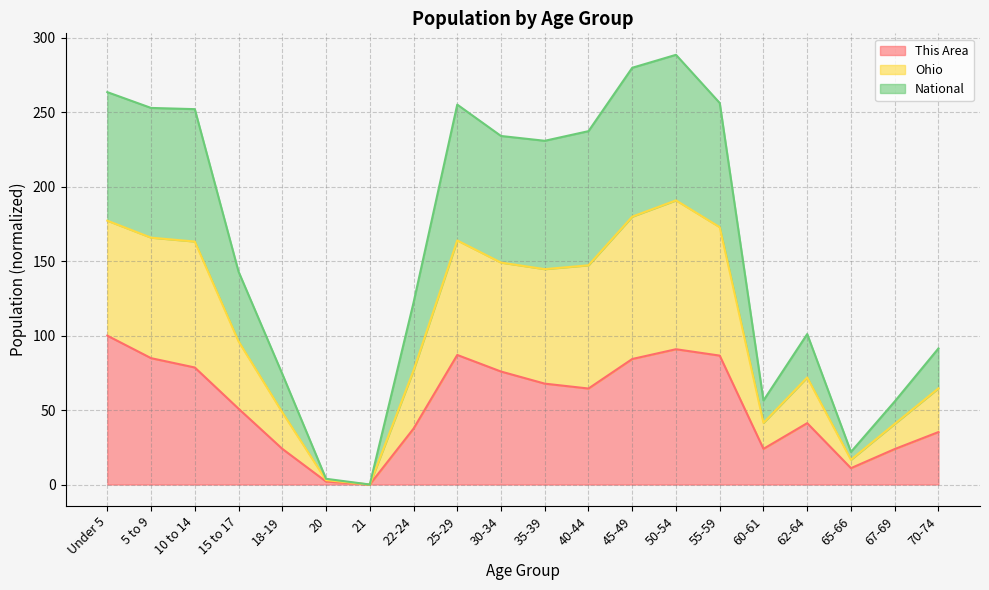

What is the total value across all series at 60-61?

56.4